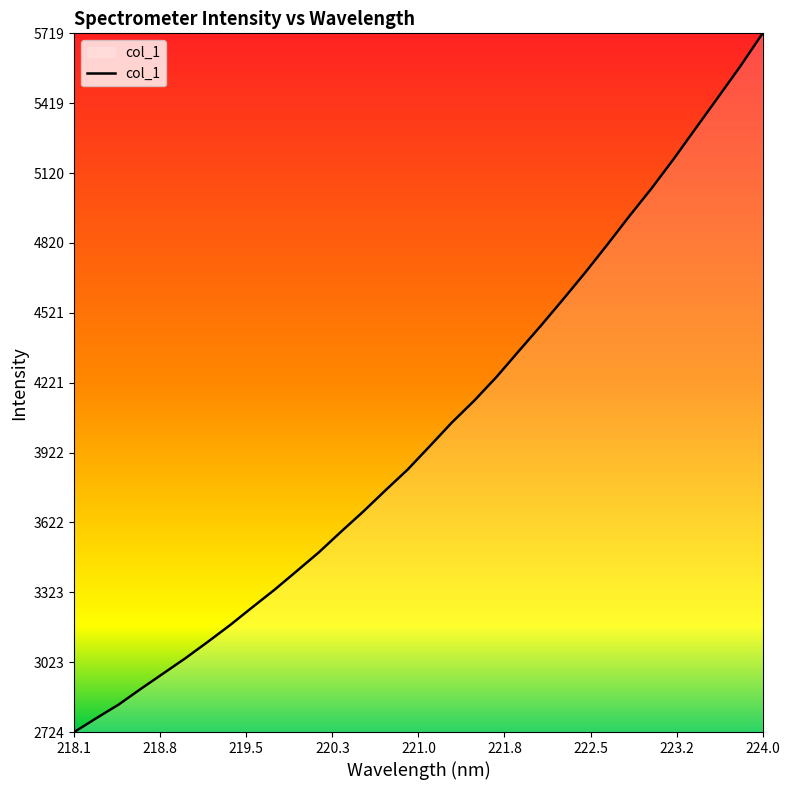

What is the maximum value shown in the chart?

5719.0